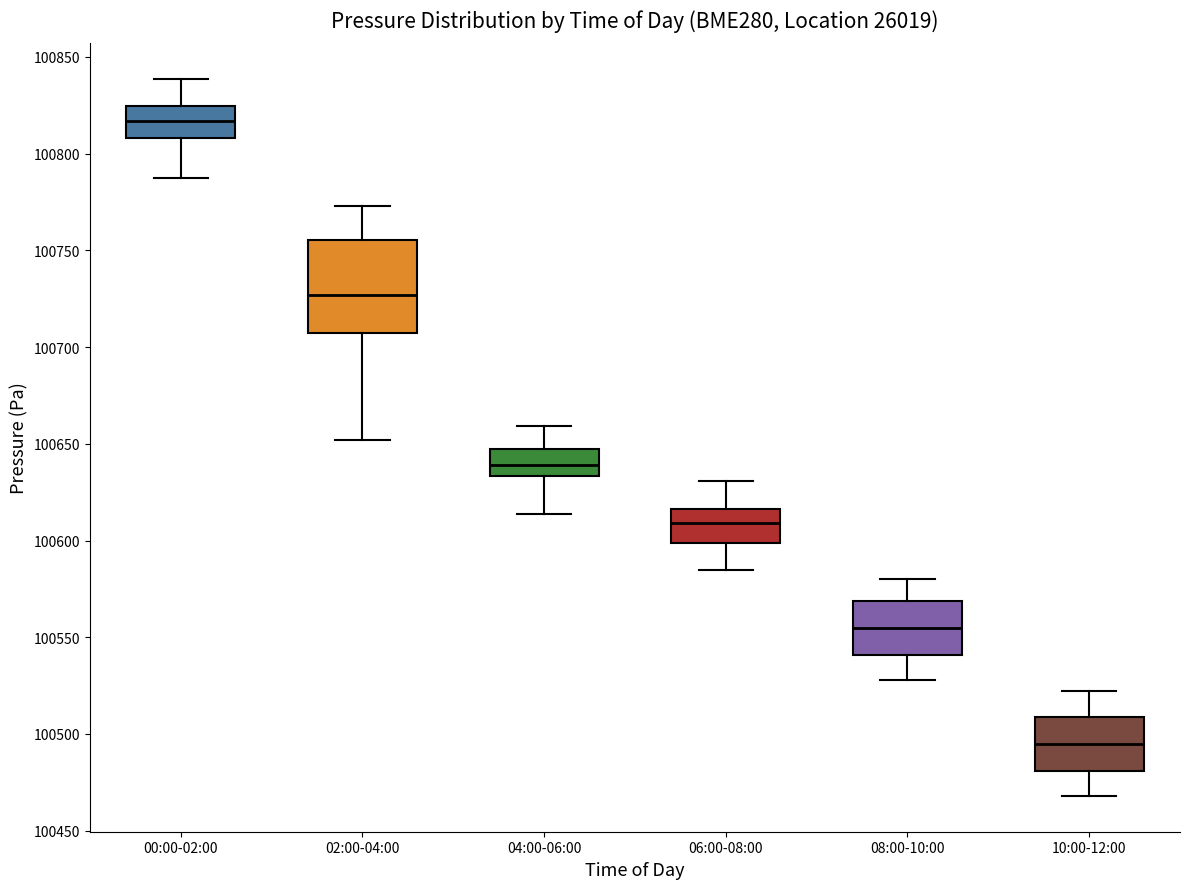

Which box has the lowest median line?

10:00-12:00